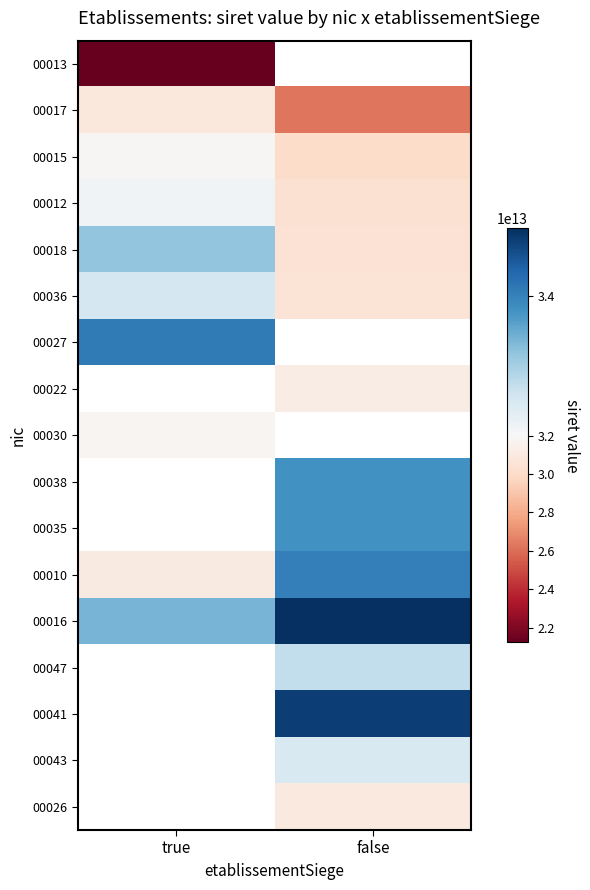

List the series in order of their overall mean, highest first.

00013, 00016, 00018, 00047, 00041, 00043, 00026, 00036, 00012, 00015, 00017, 00027, 00022, 00030, 00038, 00035, 00010